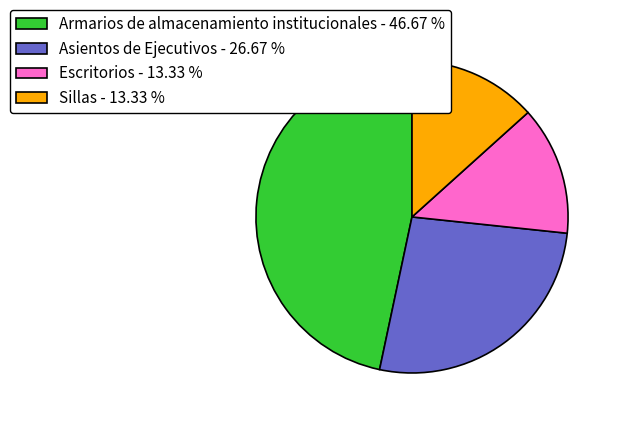

Which has a higher value, Sillas or Armarios de almacenamiento institucionales?

Armarios de almacenamiento institucionales